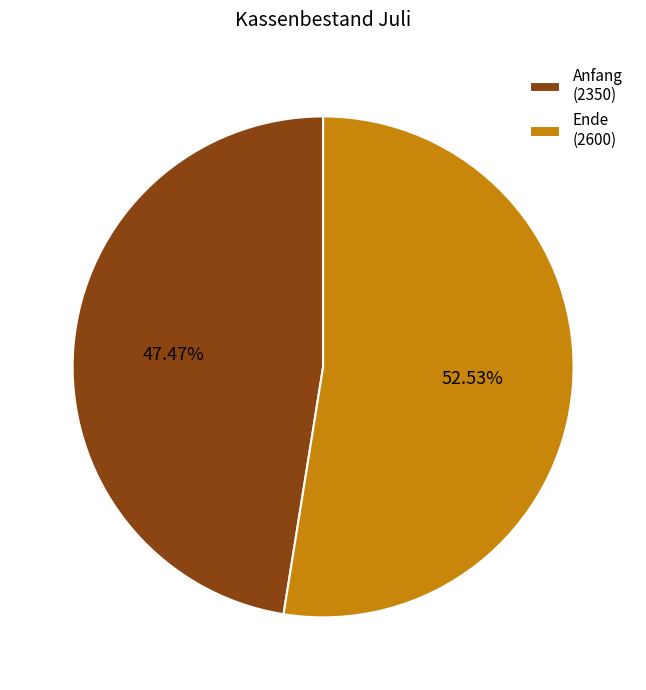

Rank the categories by value from highest to lowest.

Ende, Anfang